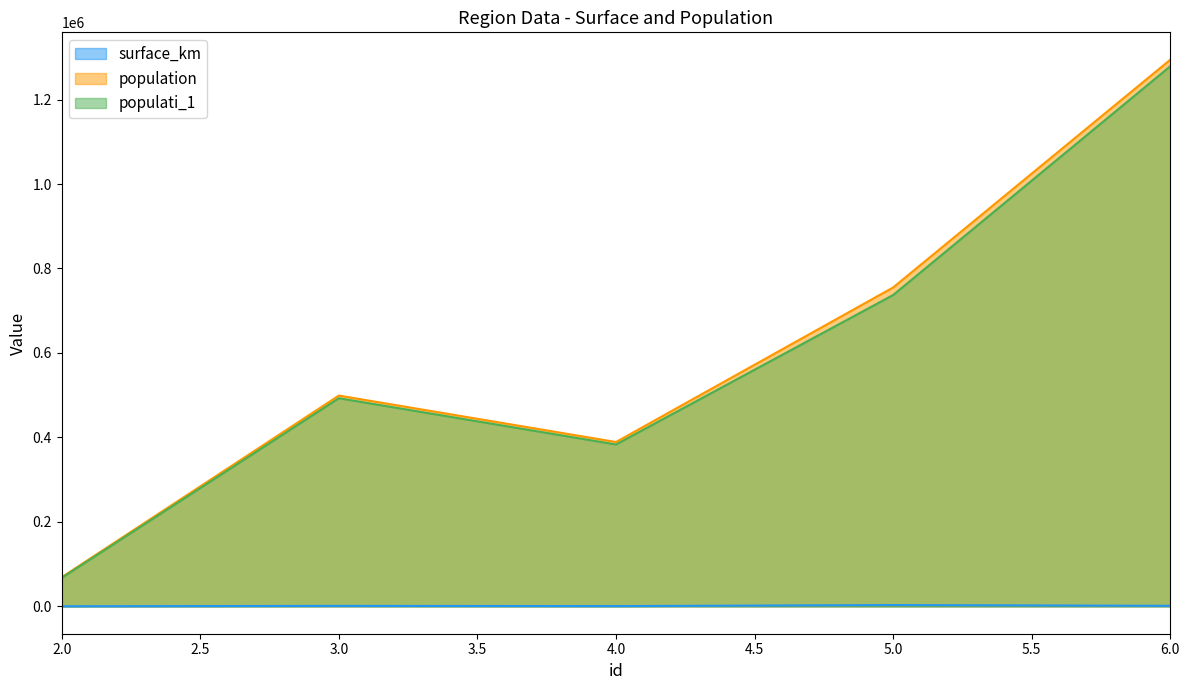

The surface_km series shows 689 at 4.0. True or false?

True